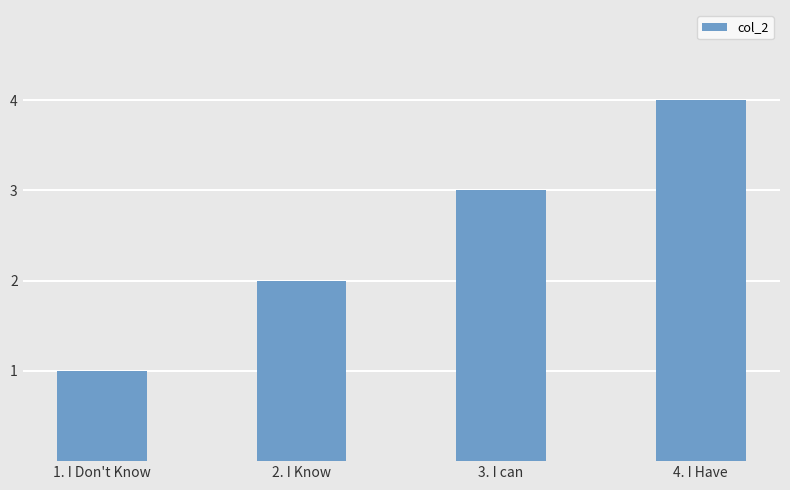

How many categories are shown in the chart?

4